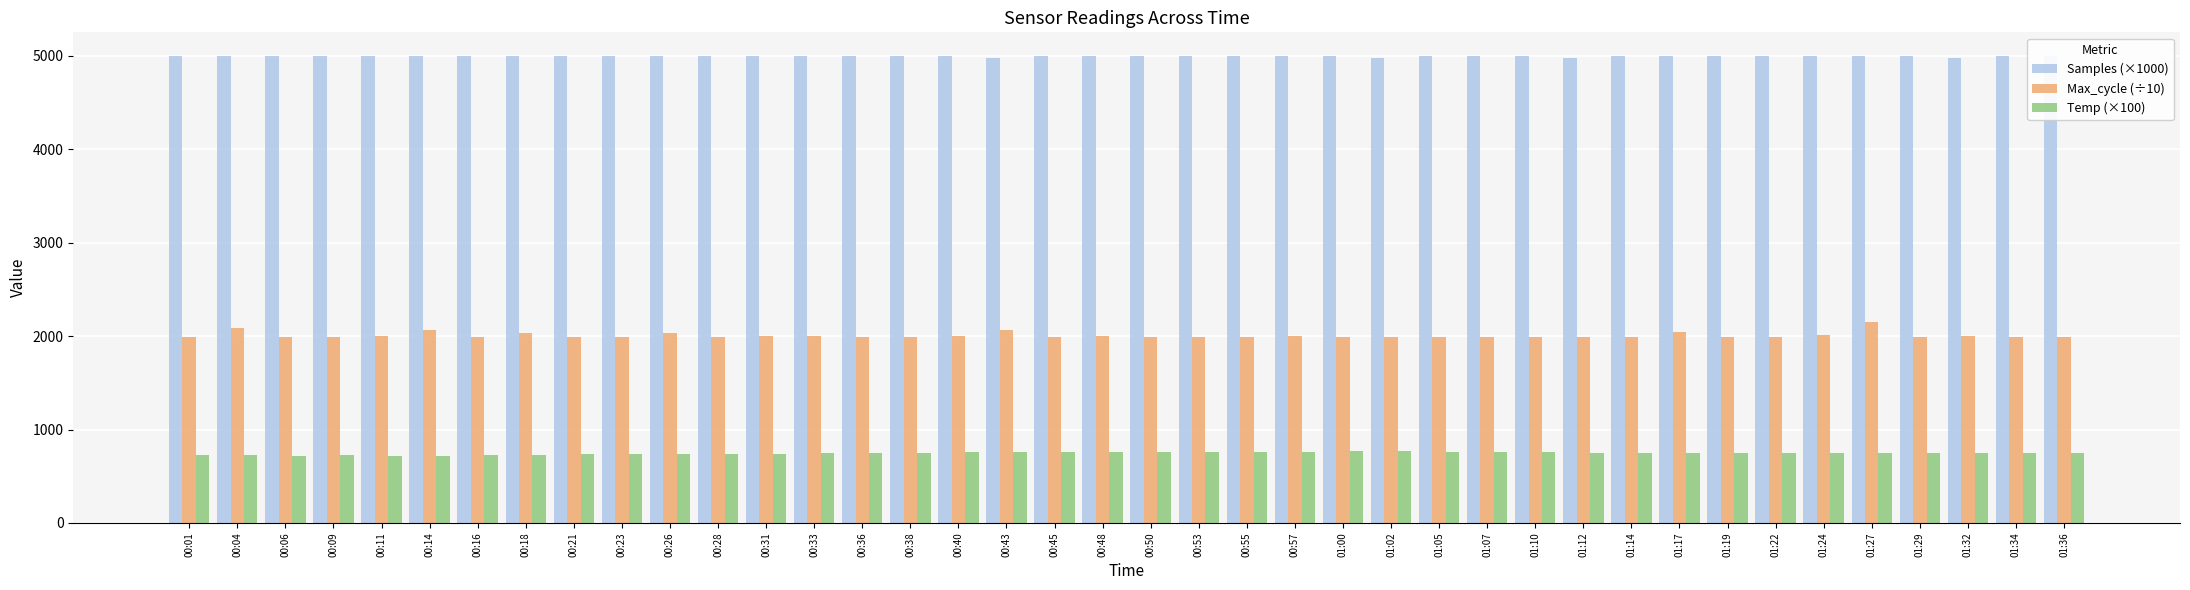

At how many categories does at least one series exceed 2177?

40